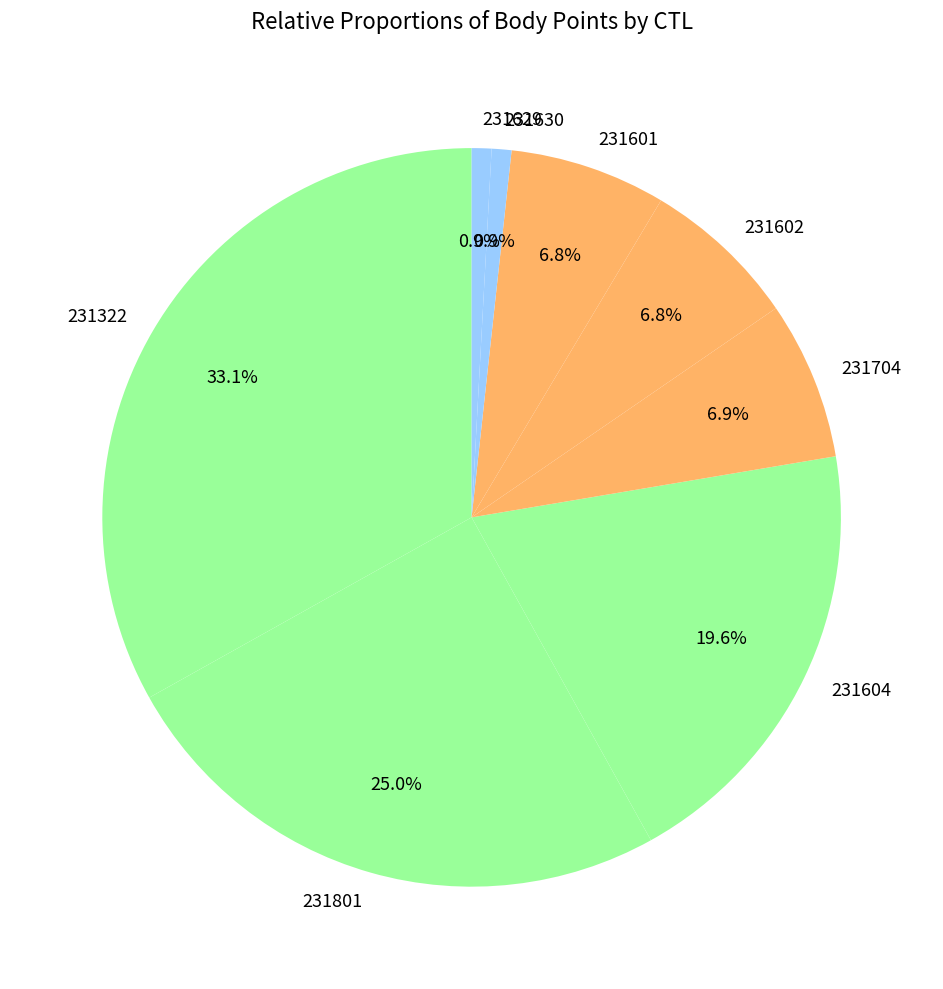

What percentage is the 231629 slice, to the nearest percent?

1%